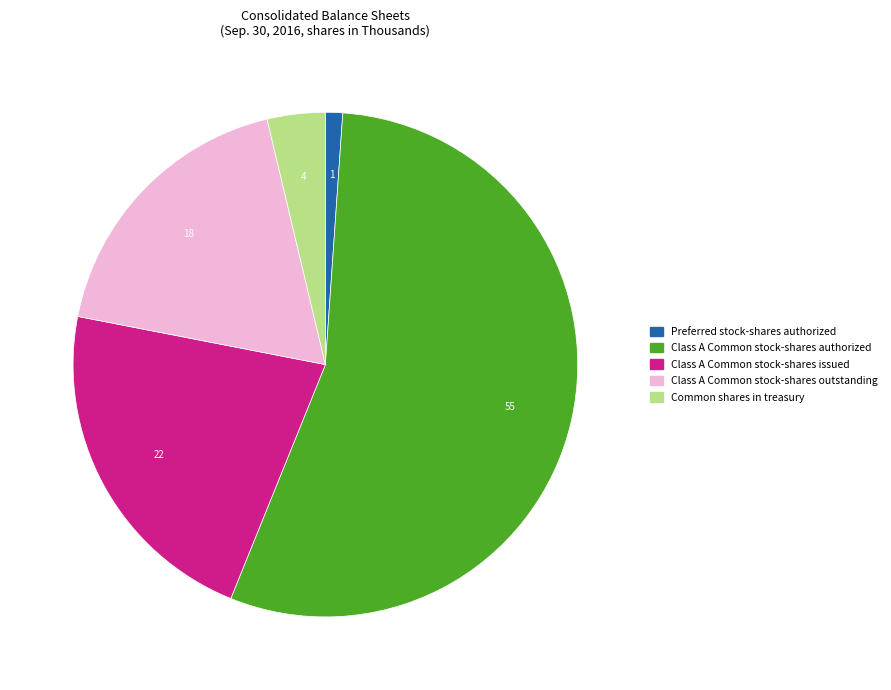

Does any single category account for the majority?

Yes